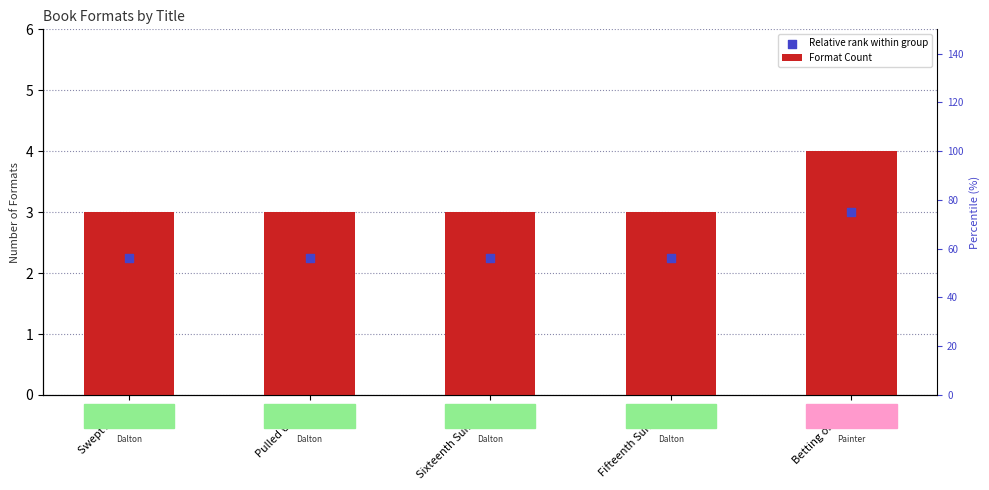

At how many categories does at least one series exceed 2?

5